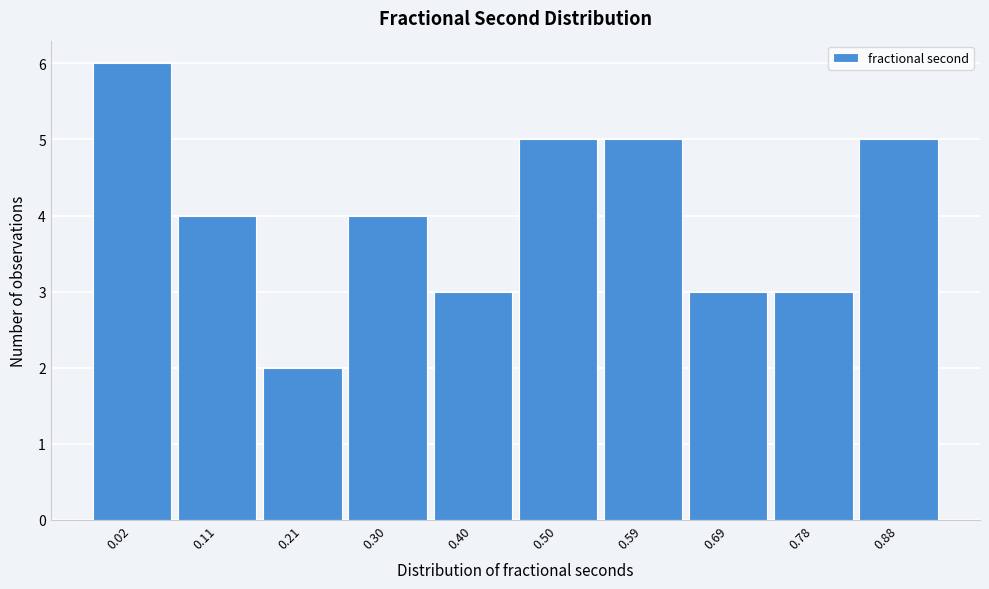

Reading right to left, what are all the values shown in this chart?

0.88=5	0.78=3	0.69=3	0.59=5	0.50=5	0.40=3	0.30=4	0.21=2	0.11=4	0.02=6